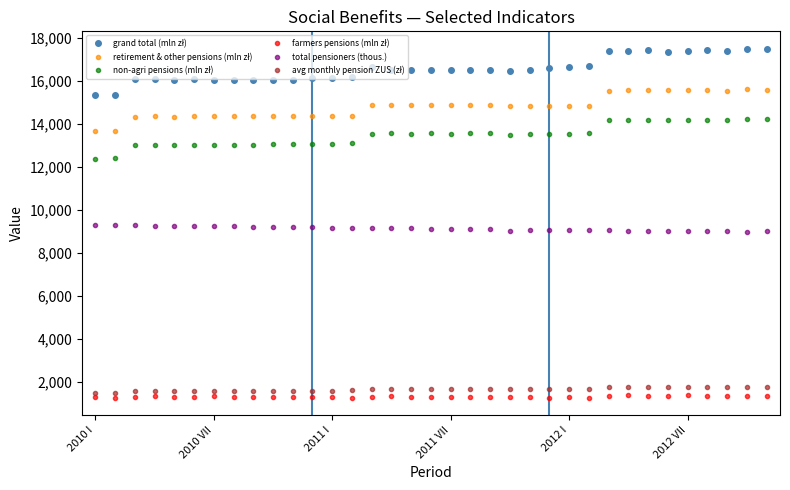

What is the greatest value displayed?

17488.7